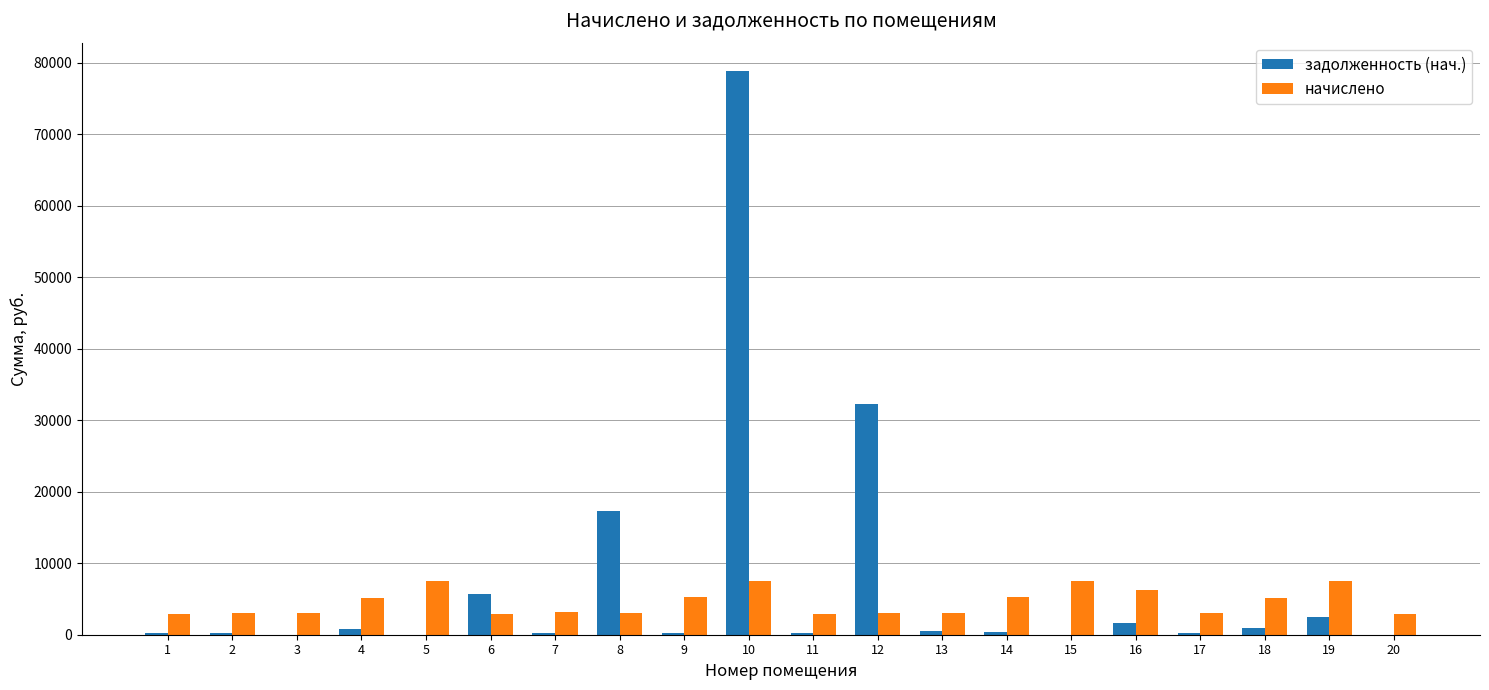

What are all the series names shown in the legend?

задолженность (нач.), начислено